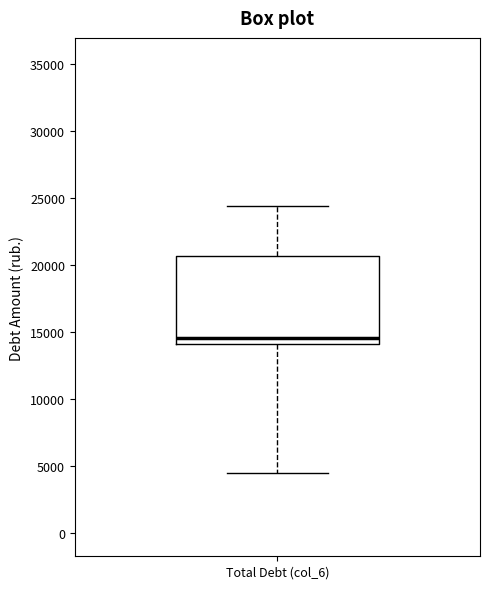

Read this box plot against the y-axis: the position of the median line, the range covered by the box, and the ends of both whiskers. The values are not printed on the chart, so give them approximately, as read against the axis.

median 14500, box 14000 to 20500, whiskers 4500 to 24500